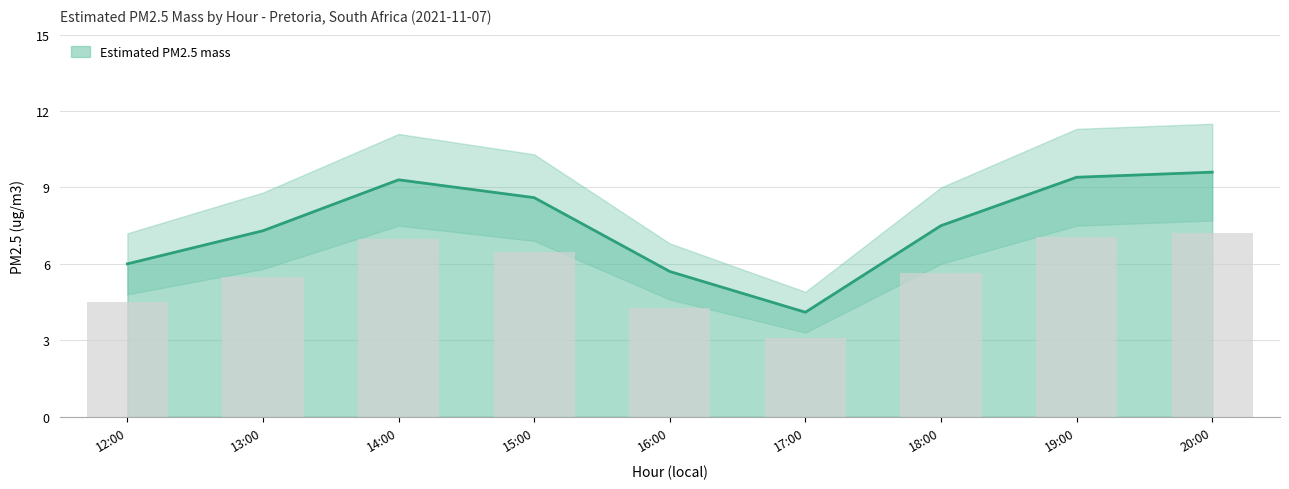

Is it true that Estimated PM2.5 mass equals 8.7 at 12:00?

False